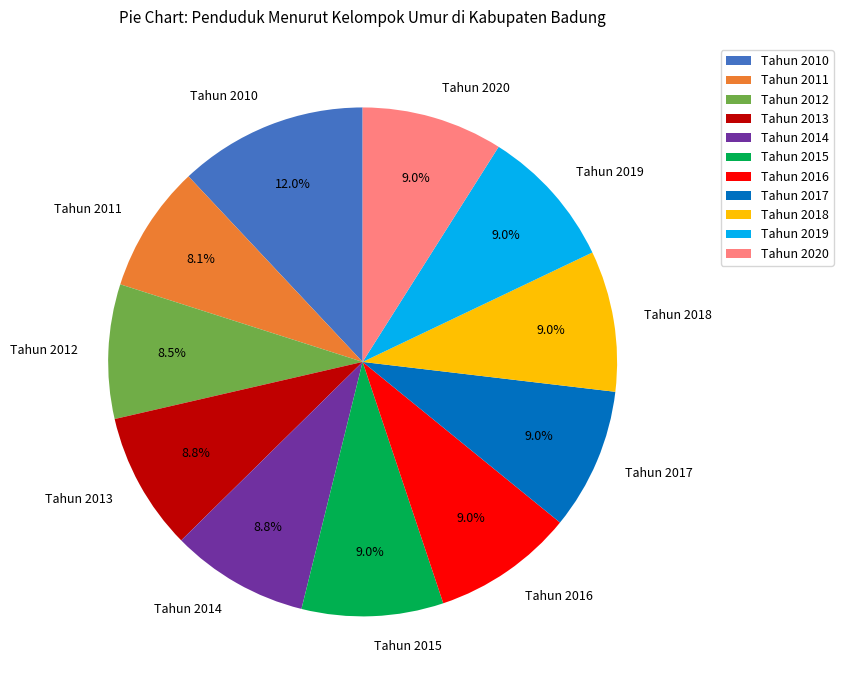

Between Tahun 2018 and Tahun 2010, which is larger?

Tahun 2010